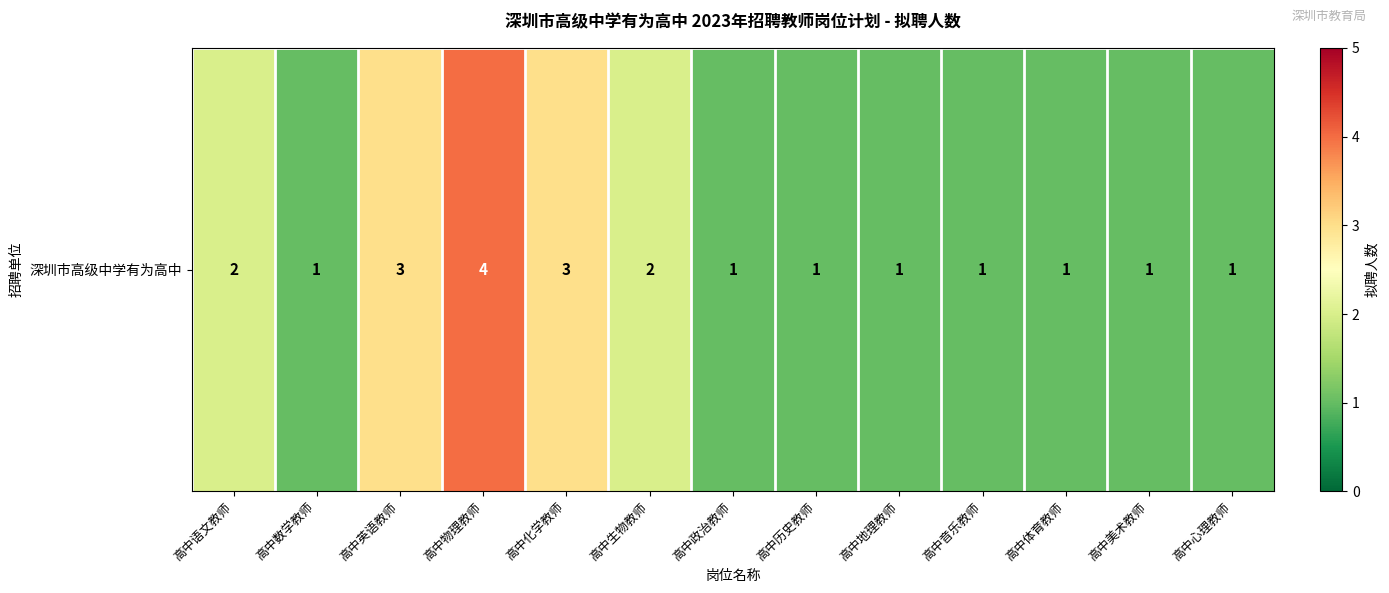

What is the difference between the values at 高中美术教师 and 高中化学教师?

2